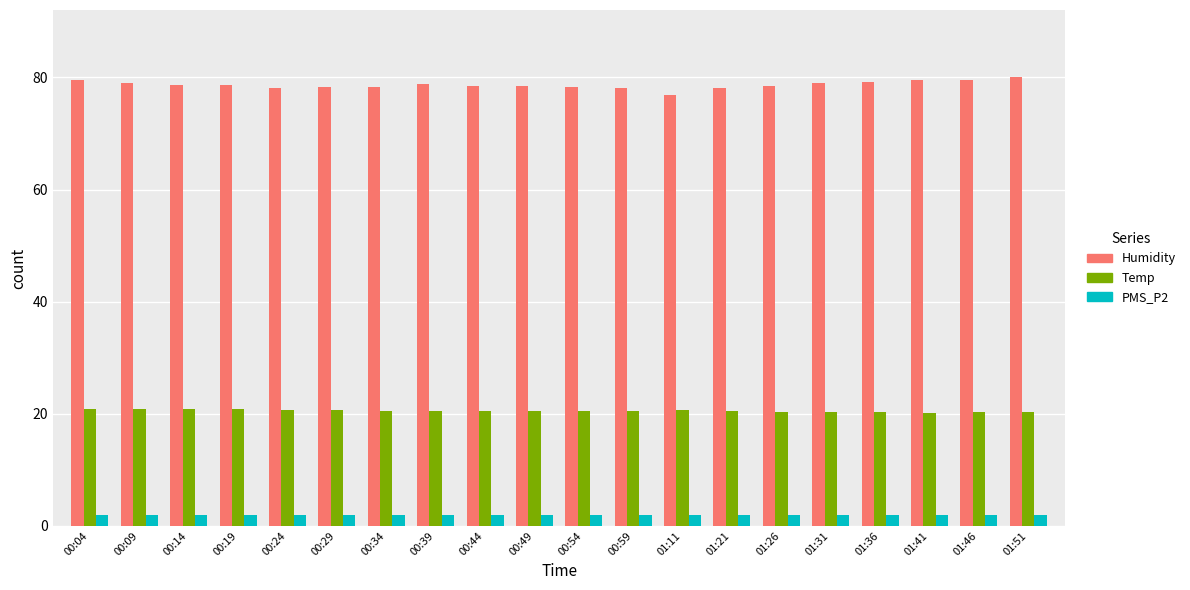

At how many categories does at least one series exceed 4?

20